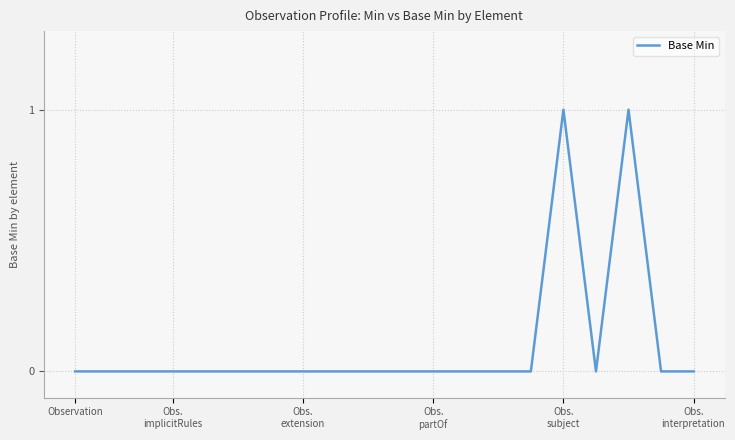

How many values are between 0 and 1?

20